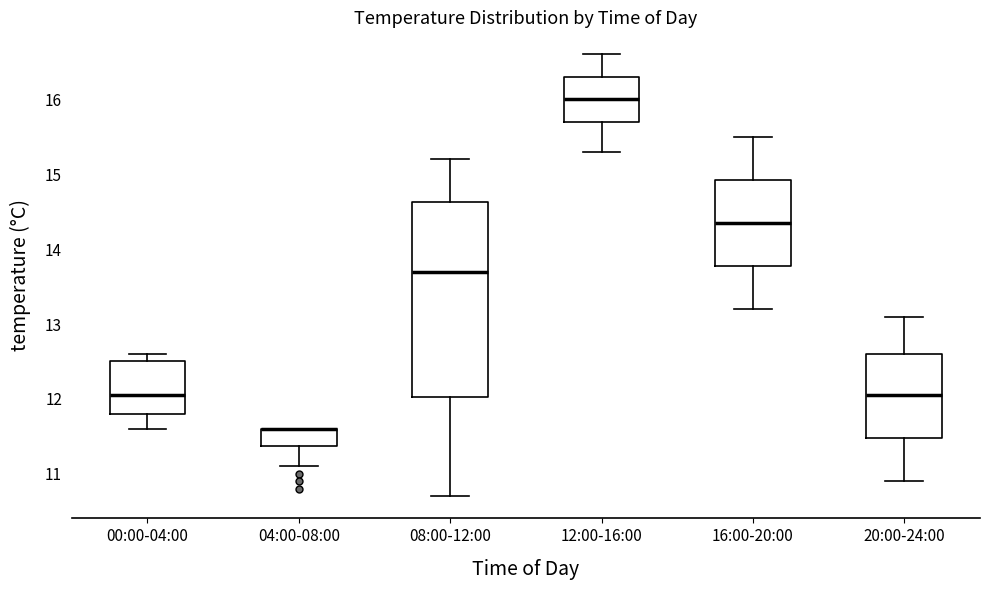

Where does the upper whisker of the box for 16:00-20:00 end on the y-axis? The values are not printed on the chart, so give them approximately, as read against the axis.

15.5